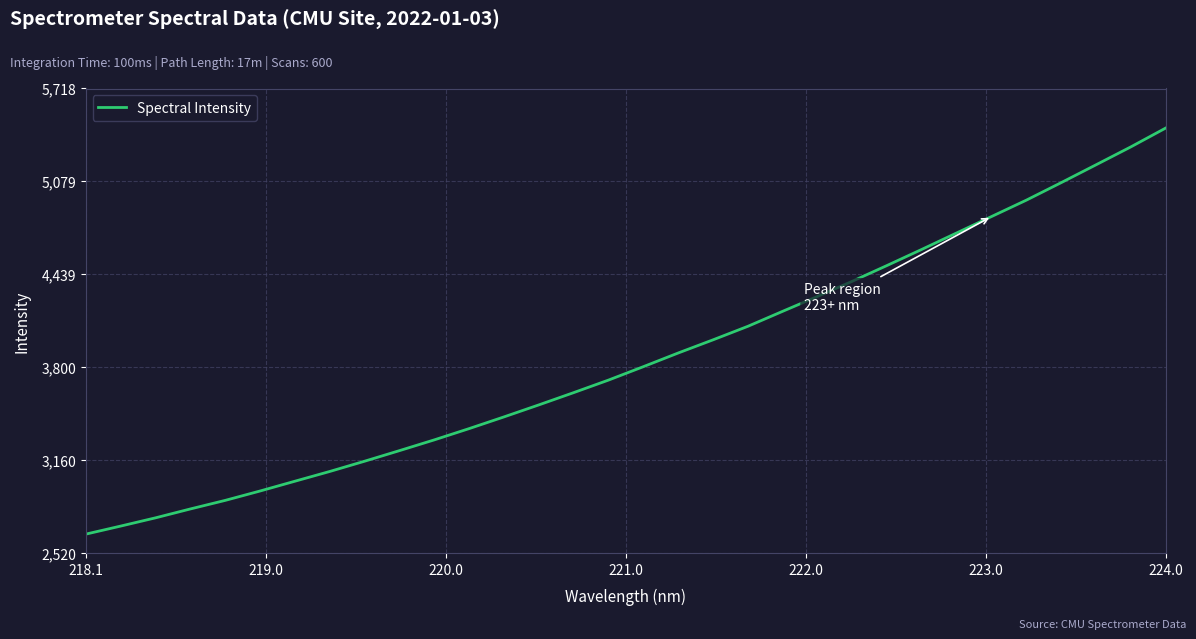

What is the difference between the maximum and minimum values?

2793.0